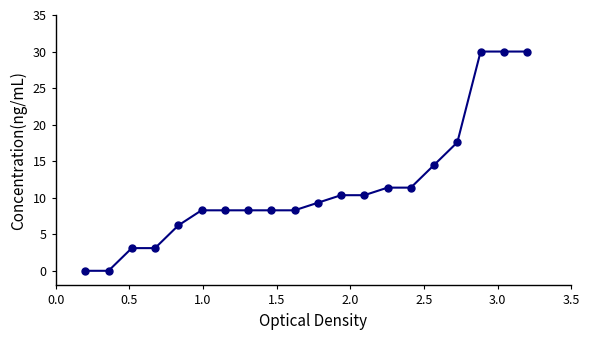

What is the difference between the second highest and minimum values?

30.0